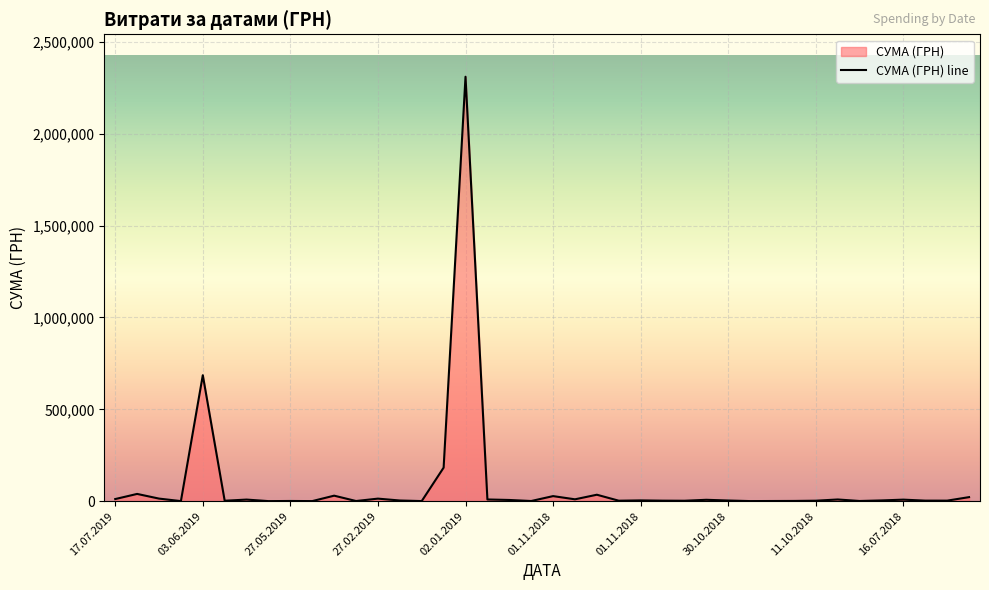

What is the value of the 8th point from the left?

639.5